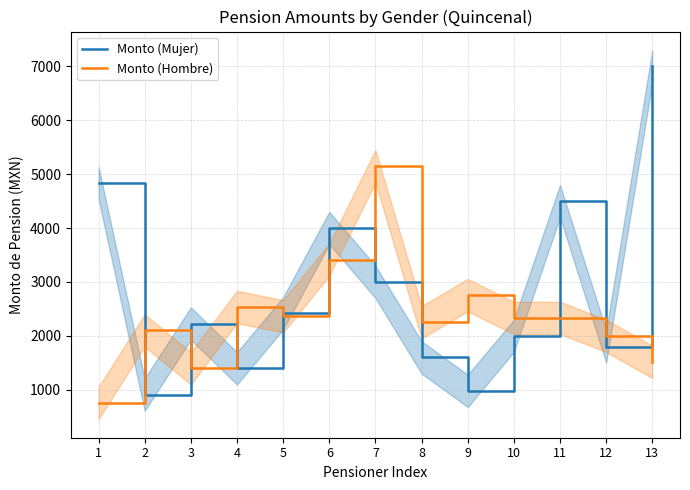

After their last crossing, which series has the higher values: Monto (Hombre) or Monto (Mujer)?

Monto (Mujer)